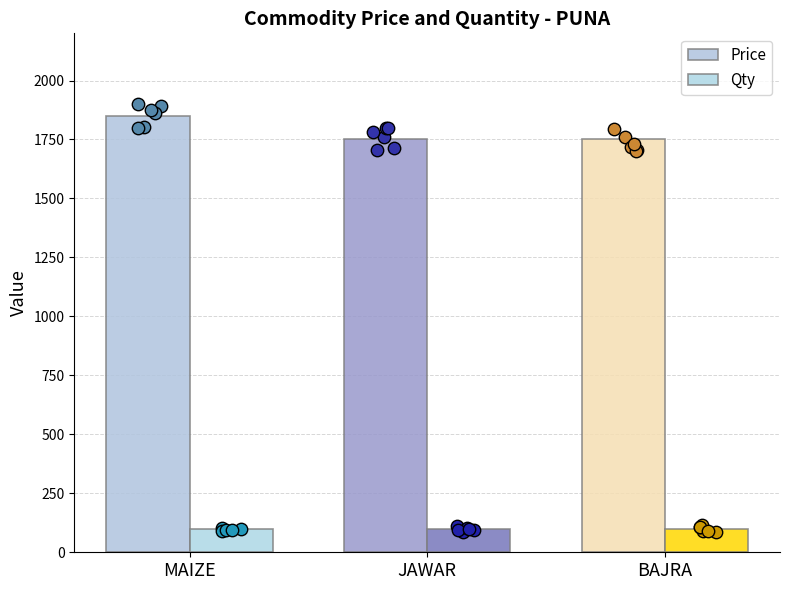

Which series reaches the maximum Y coordinate?

Price